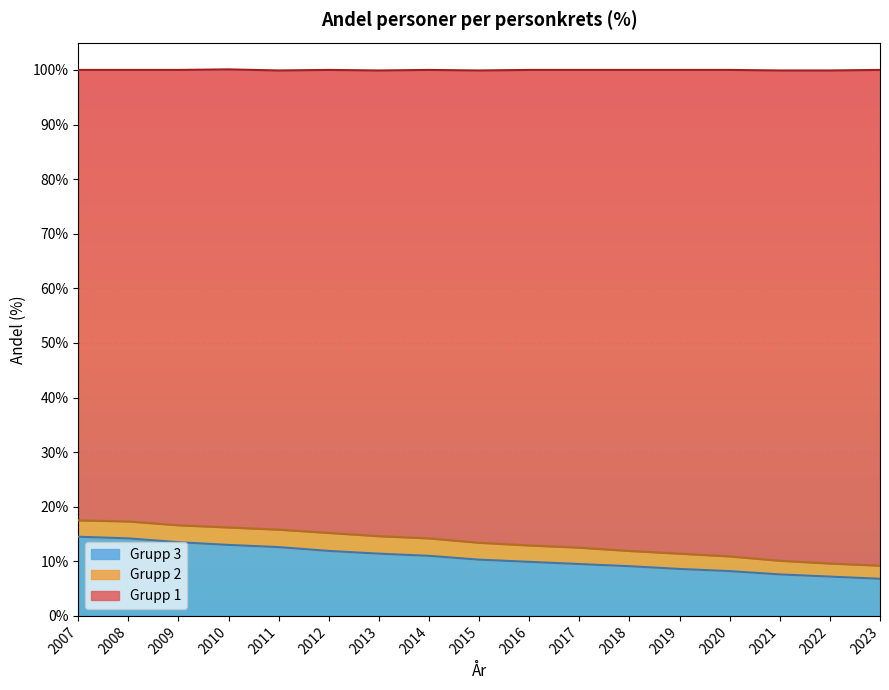

Read the Grupp 3 value at 2012.

11.9